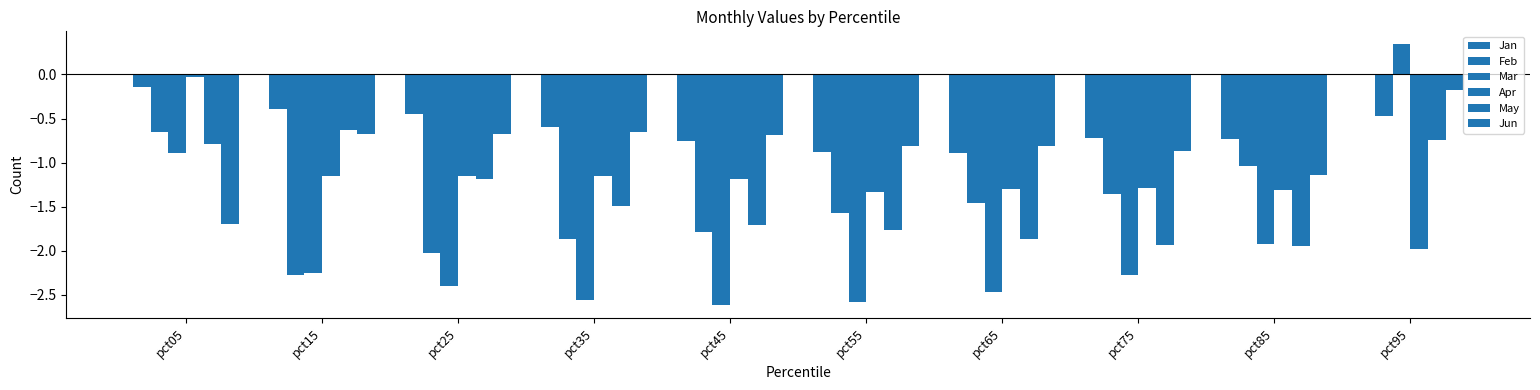

What is the sum of all Apr values?

-11.8